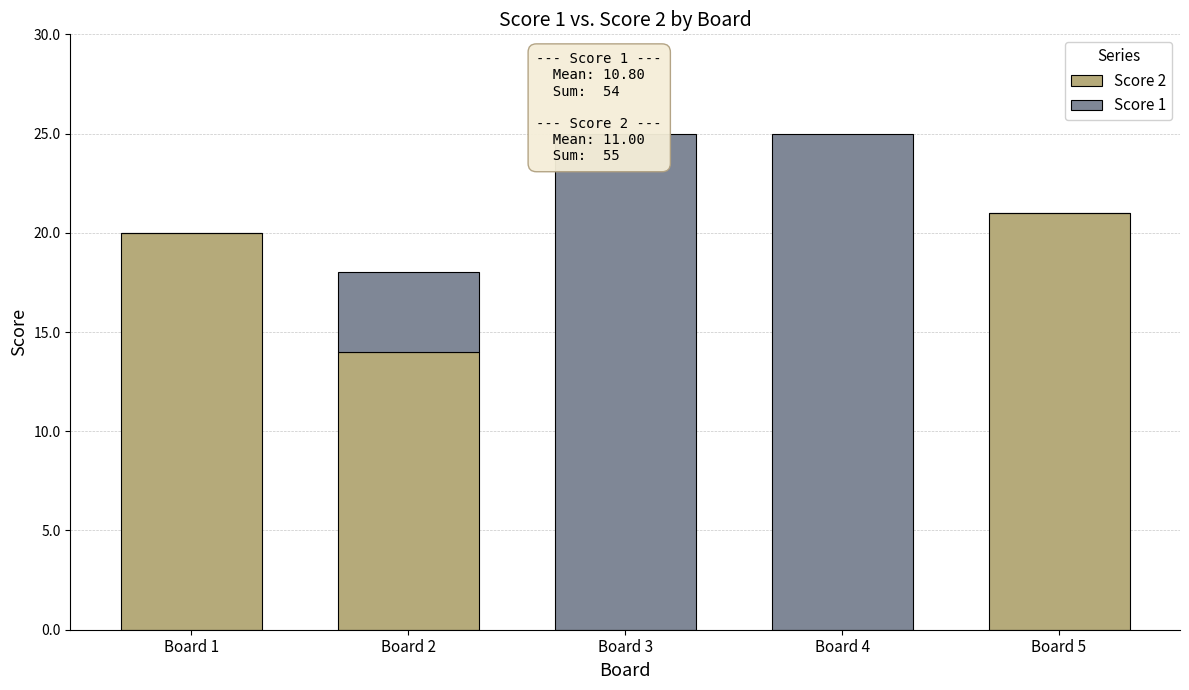

At which category is the sum across all series the highest?

Board 3